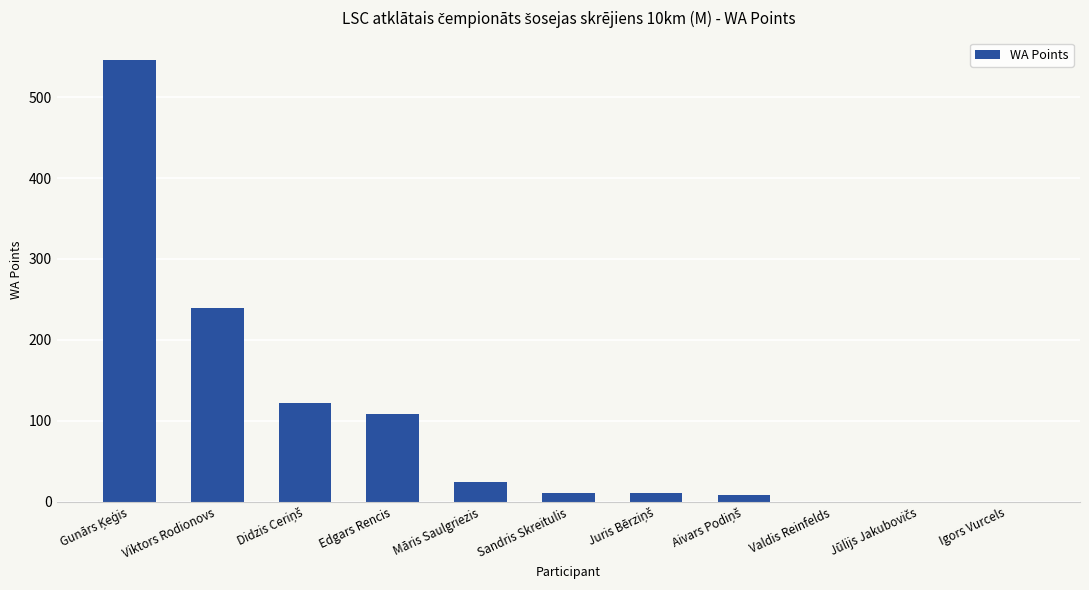

Read the value at Viktors Rodionovs.

240